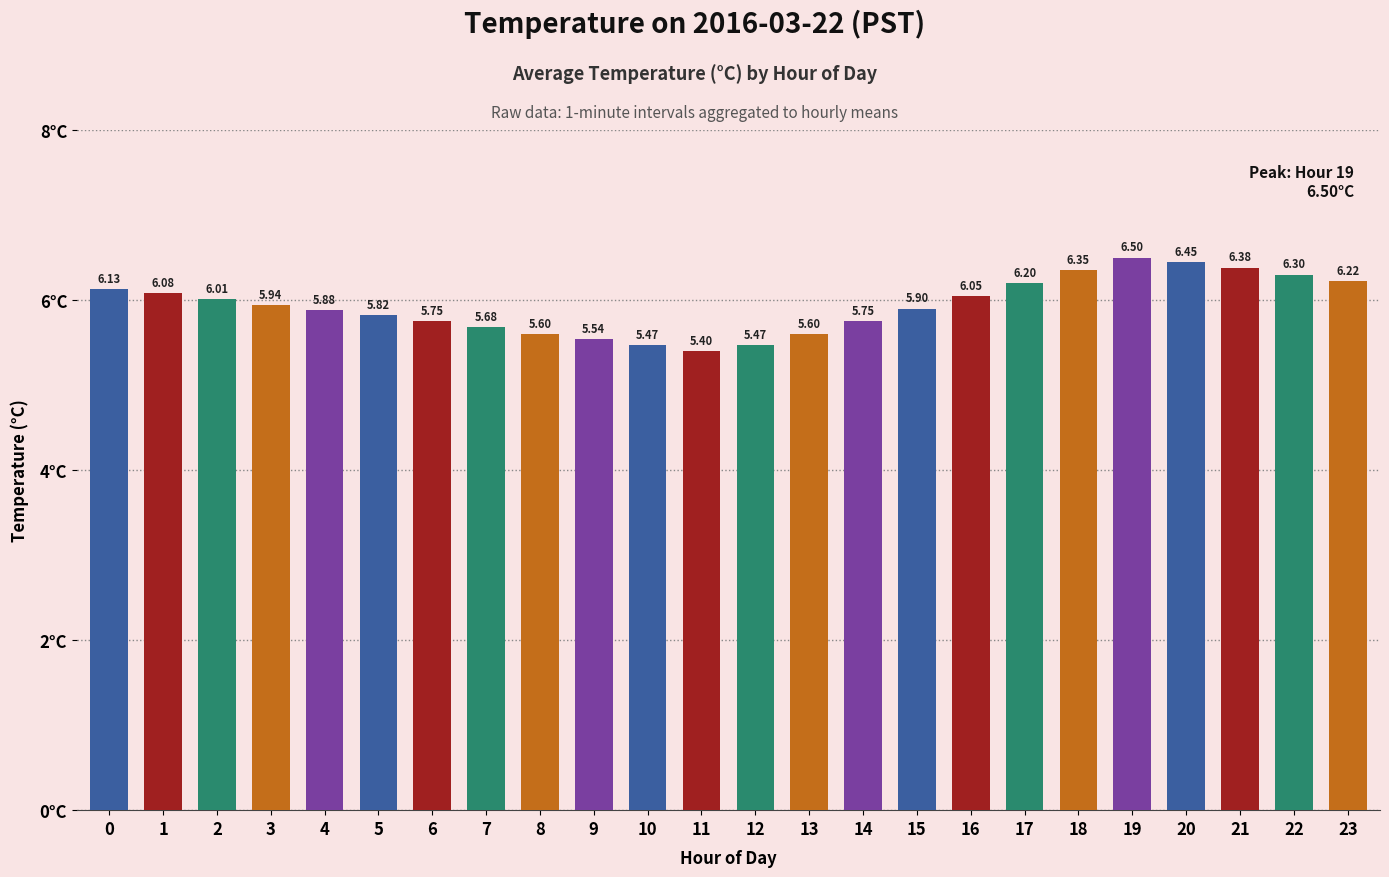

What is the difference between the maximum and minimum values?

1.1